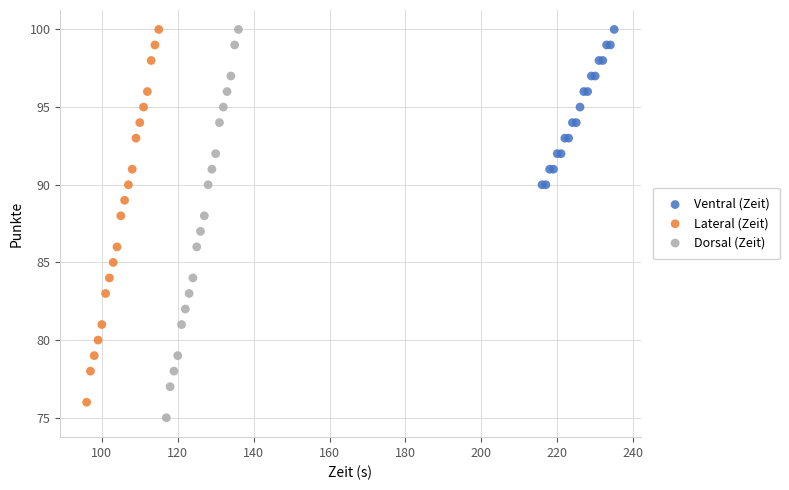

Which series has the widest spread of Y values?

Dorsal (Zeit)